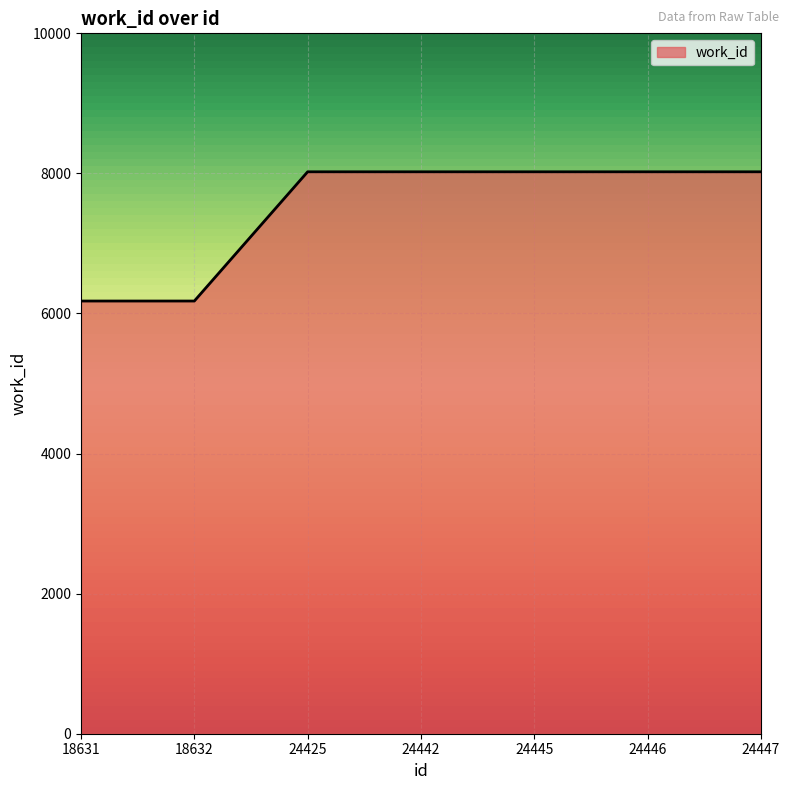

Which has a higher value, 18632 or 24446?

24446